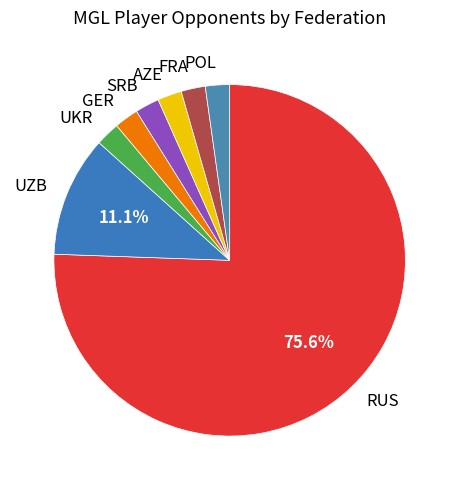

Is there any slice that represents more than half of the pie?

Yes